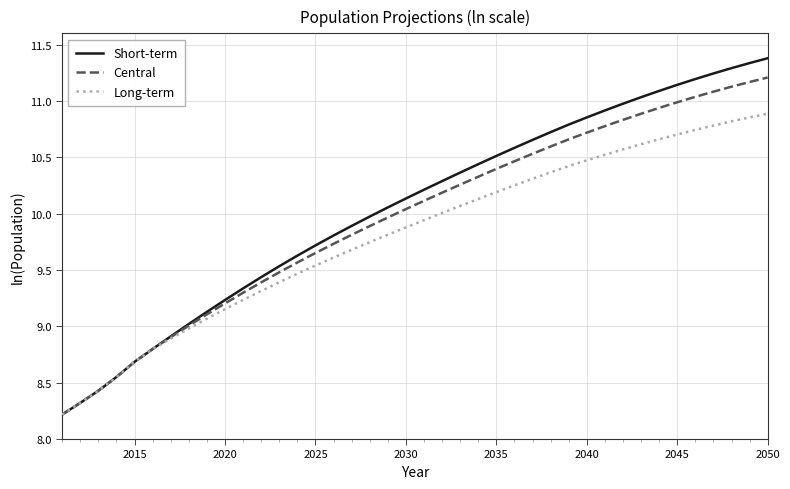

Which series has the largest range (max minus min)?

Short-term